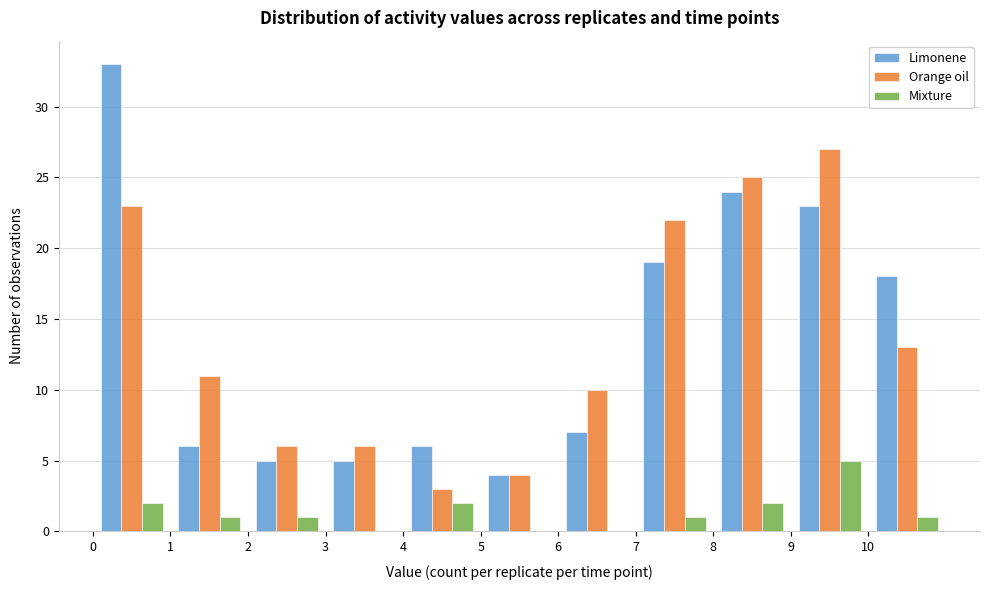

In the Mixture series, which range on the x-axis has the tallest bar?

9 to 10